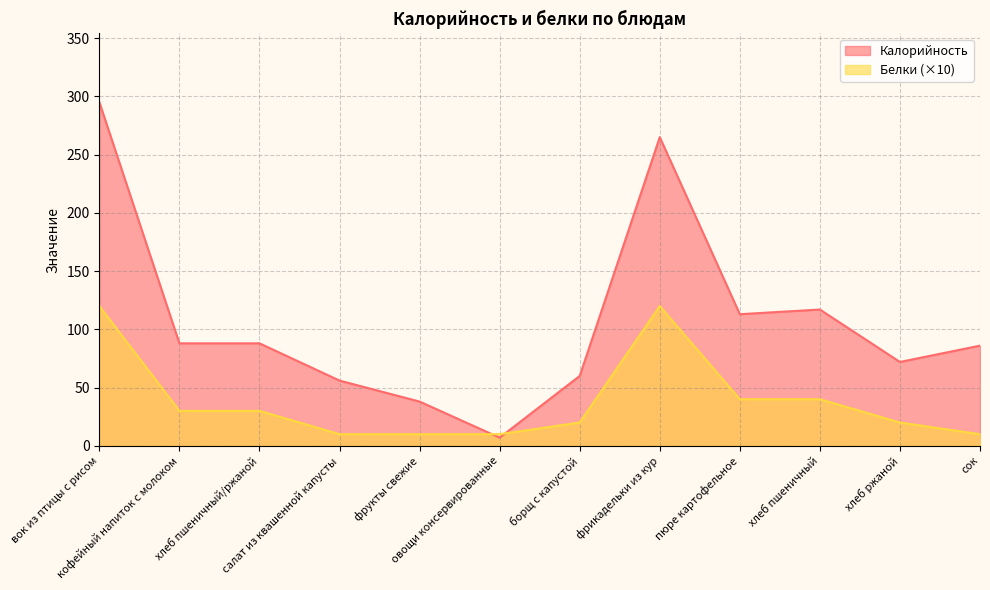

Which category has the lowest value in the Калорийность series?

овощи консервированные